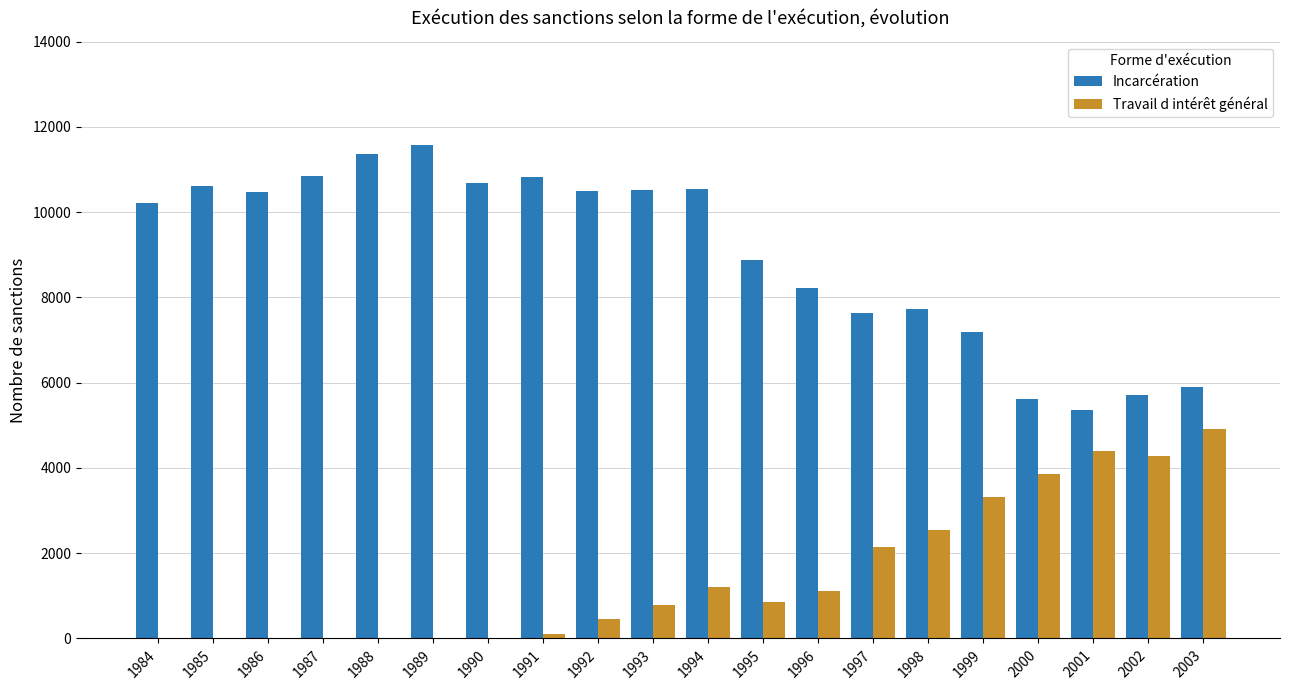

What is the sum of all Travail d intérêt général values?

29980